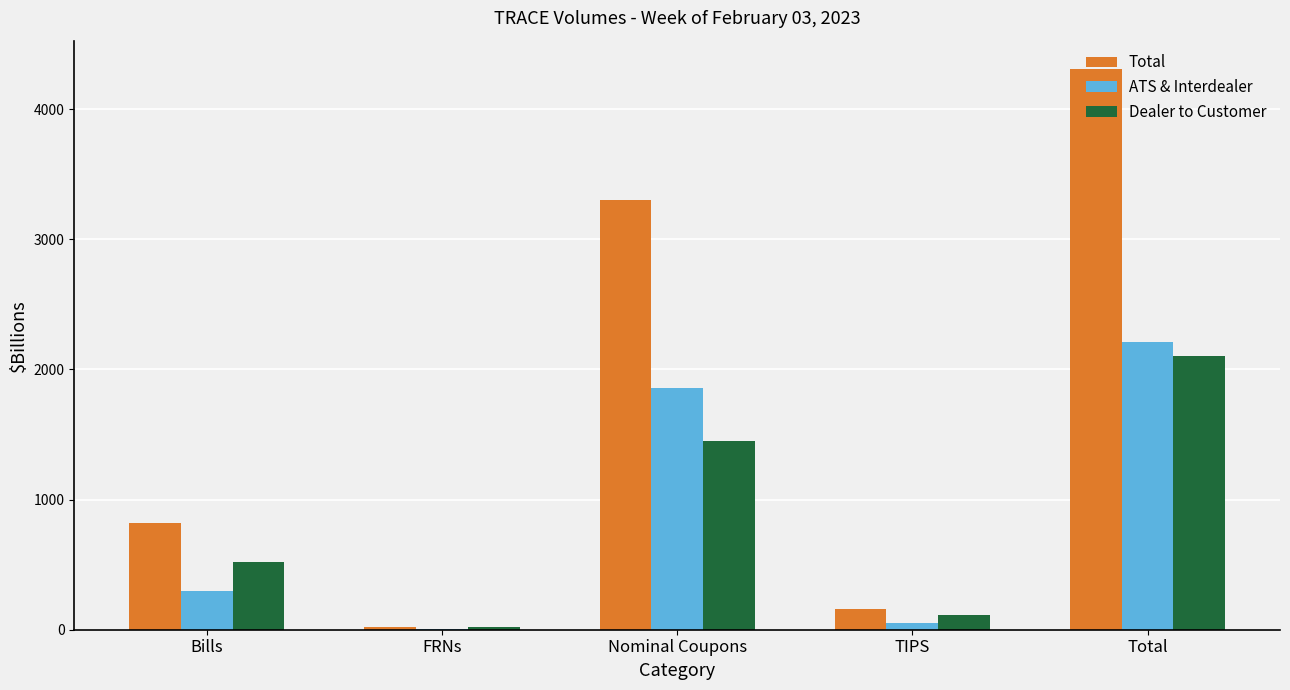

Reading left to right, what are all the values shown in this chart?

Total: 819.5	23.5	3304.3	163.0	4310.3
ATS & Interdealer: 295.8	5.9	1857.7	49.4	2208.8
Dealer to Customer: 523.7	17.6	1446.6	113.6	2101.5